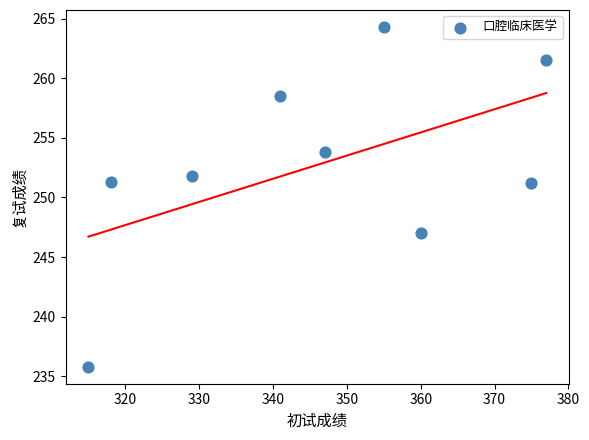

What is the range of Y values (max minus min)?

28.5